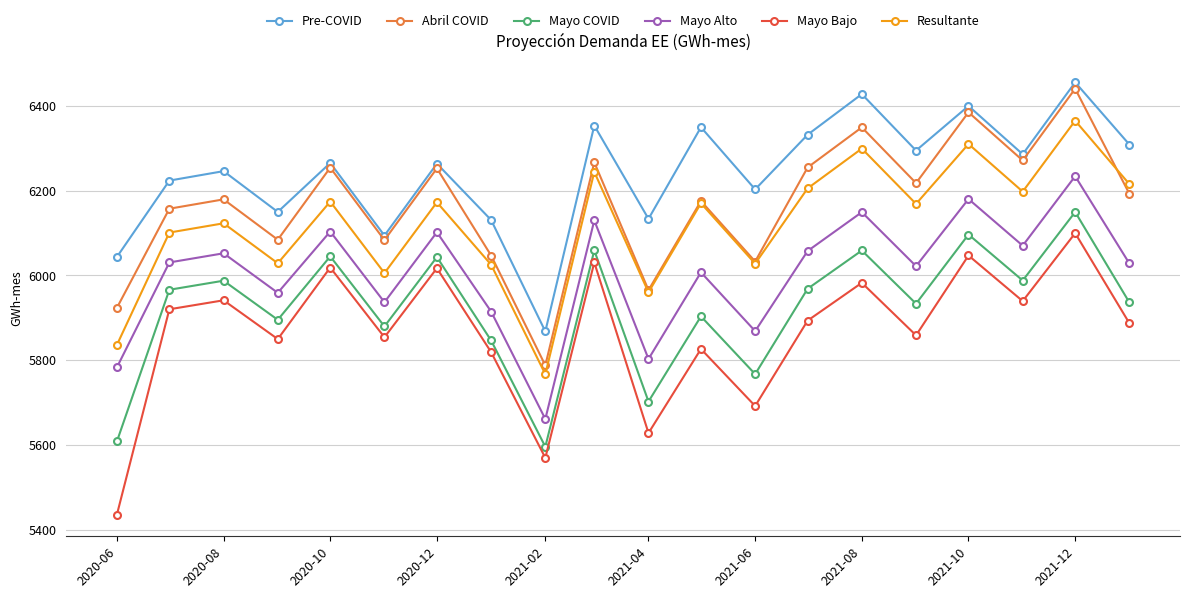

True or false: Mayo Bajo and Resultante cross at least once.

False